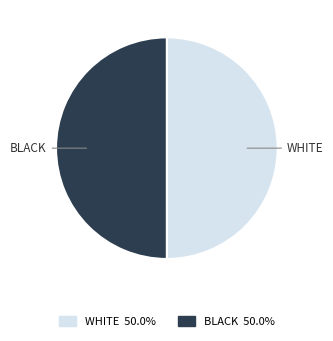

How many segments does this pie chart have?

2